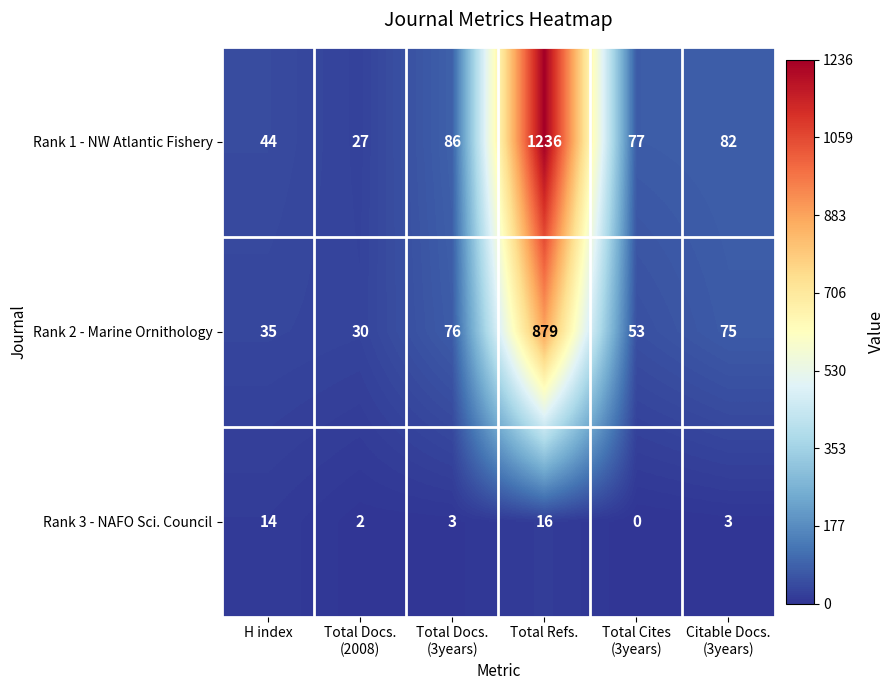

How many series are shown in this chart?

3